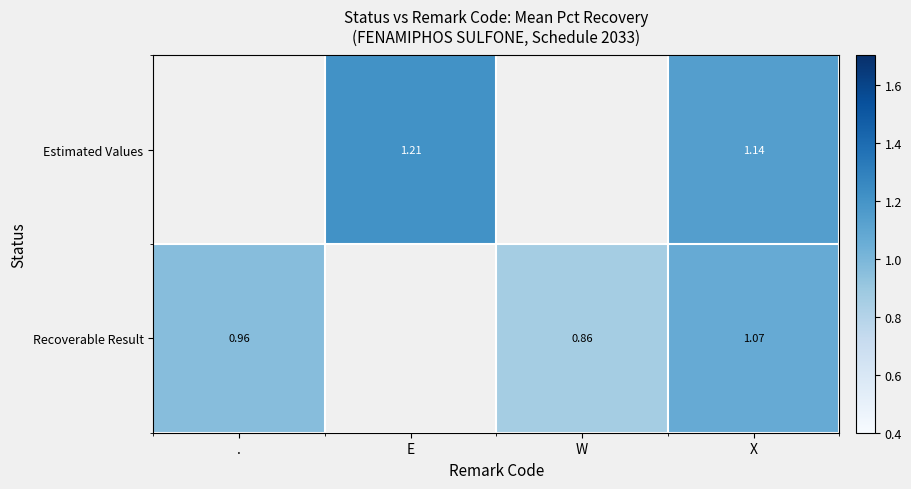

Is the value of Estimated Values at X greater than the value of Recoverable Result at W?

Yes